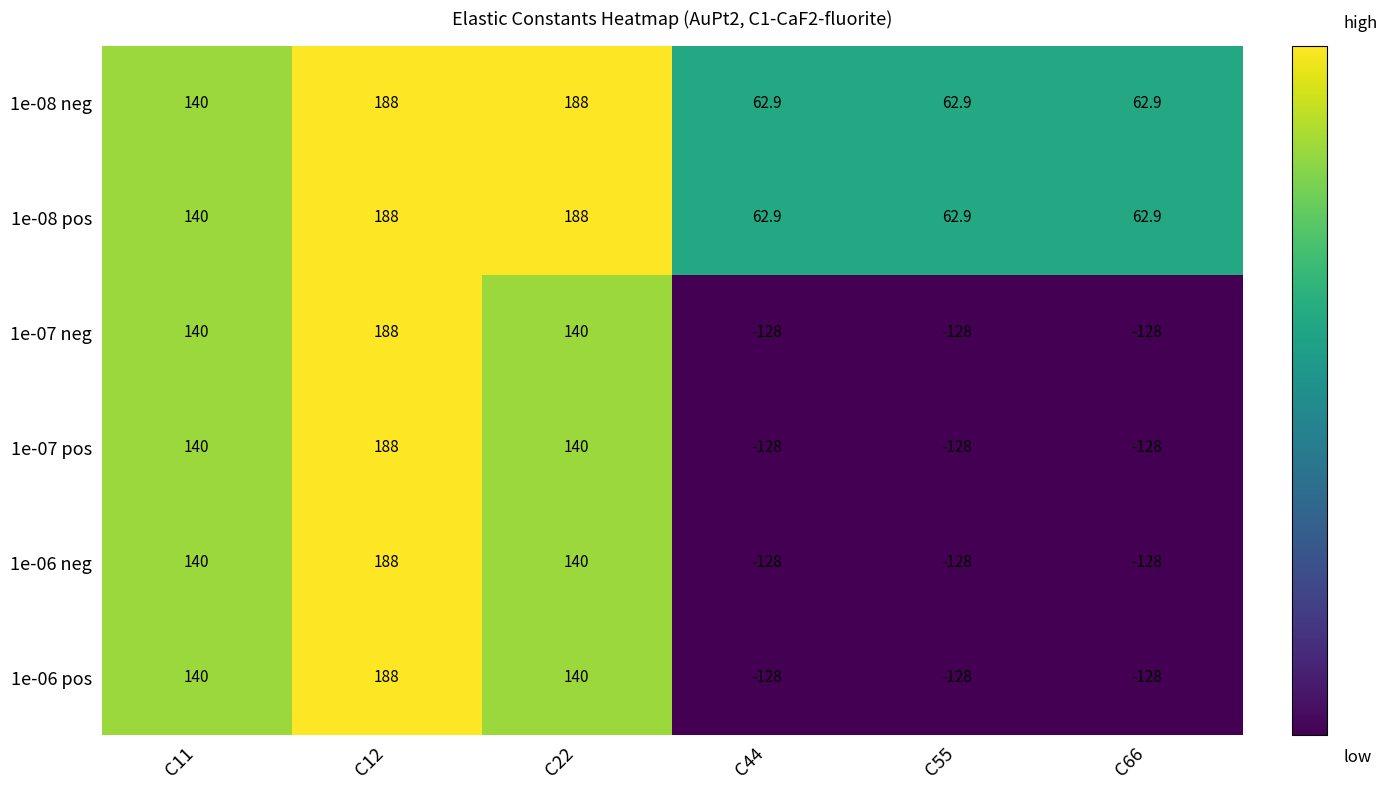

How many positive values does the 1e-07 pos series have?

3